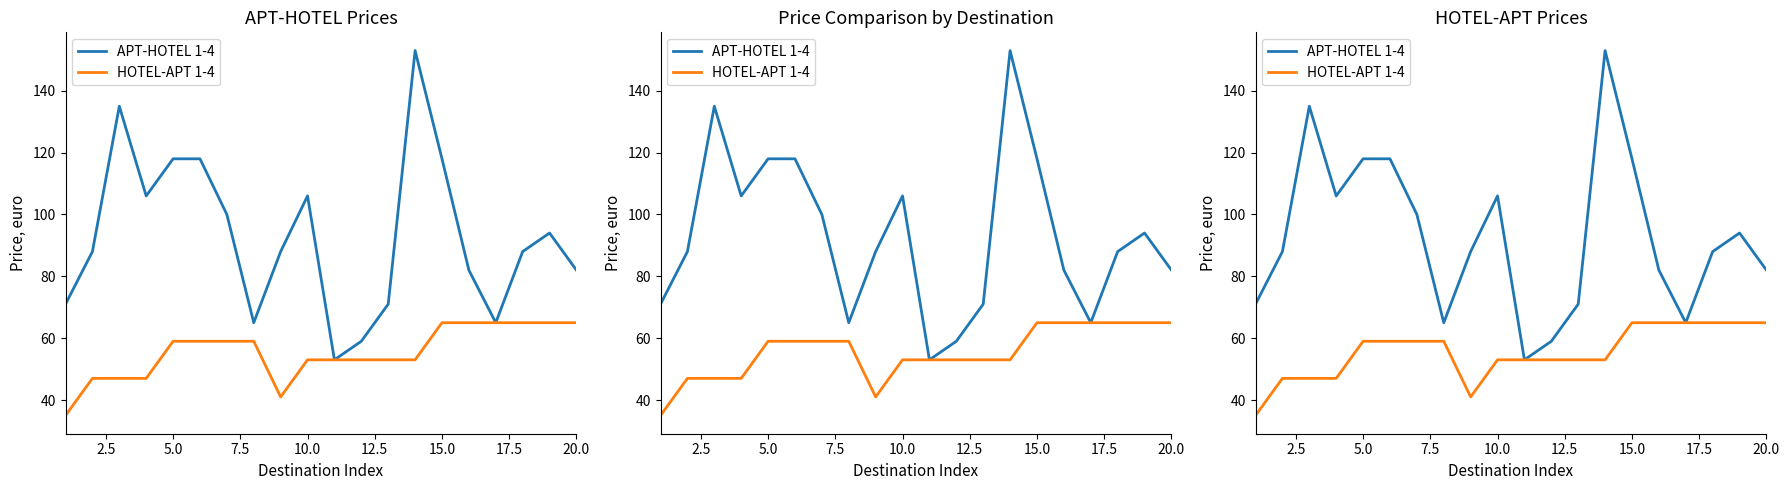

Does the chart display data point markers on the line(s)?

No